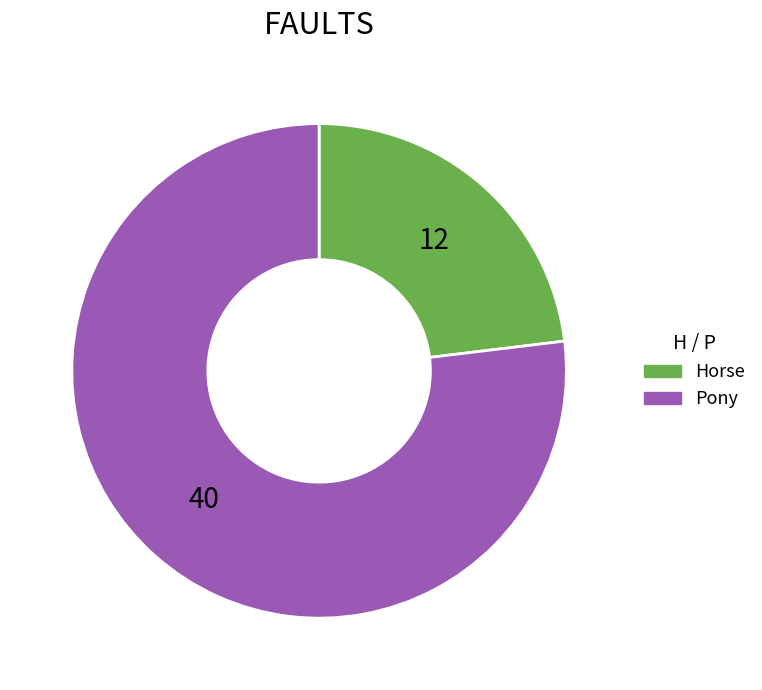

Is there a majority slice in this chart?

Yes